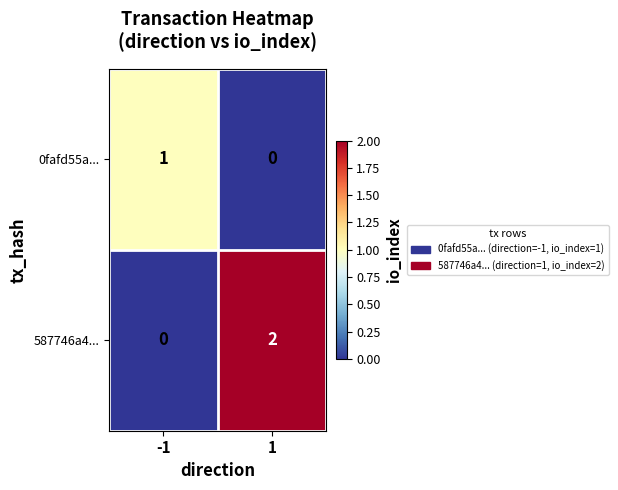

Rank the series by their average value, from highest to lowest.

587746a4..., 0fafd55a...